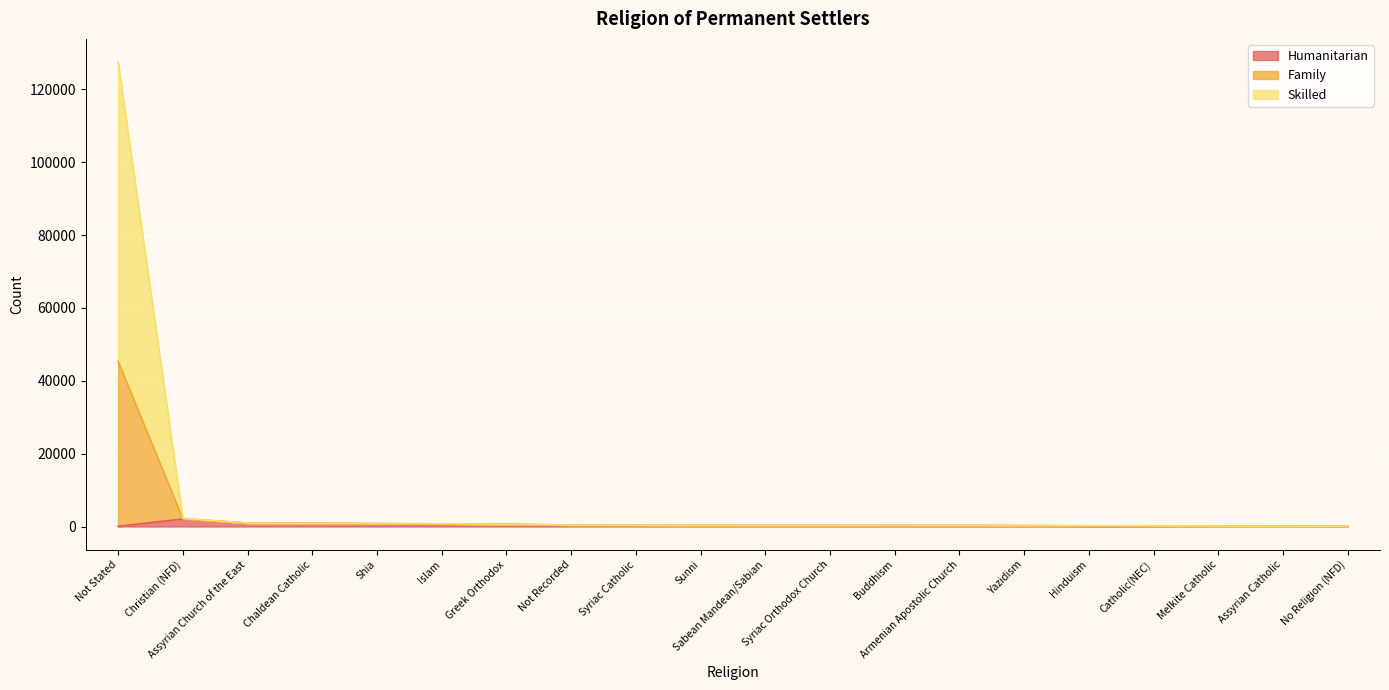

The value of Family at Sunni is 318. True or false?

True